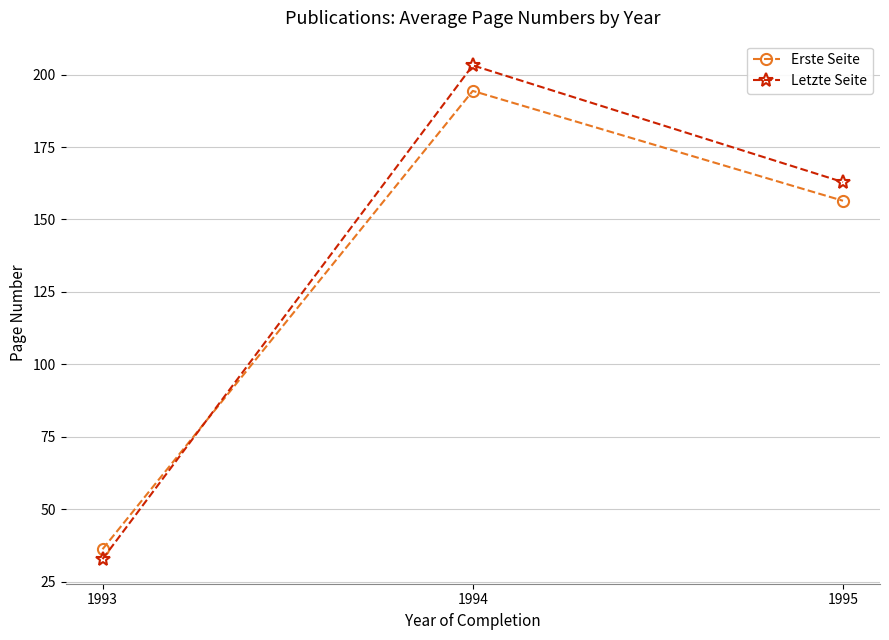

Is the value of Erste Seite at 1993 greater than the value of Letzte Seite at 1993?

Yes